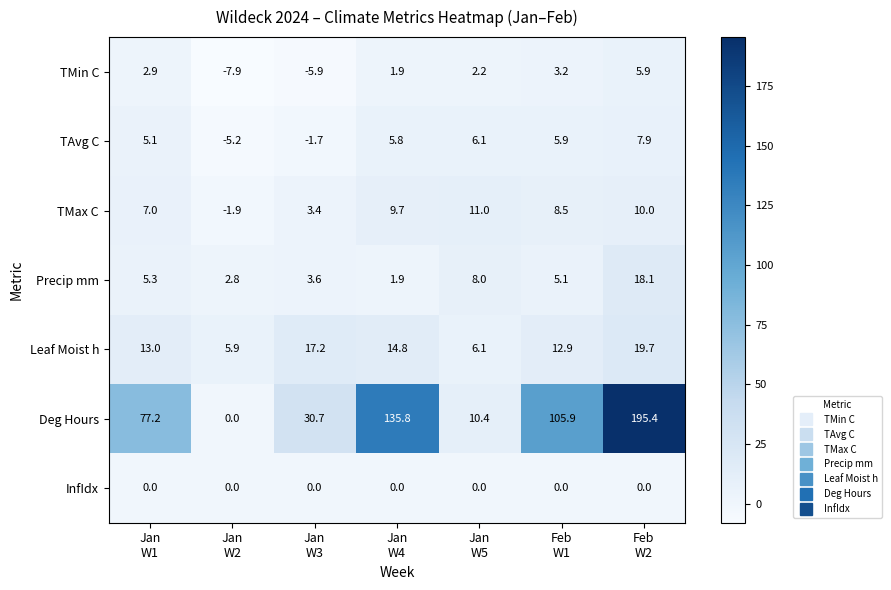

Which series changed the most between Jan
W4 and Feb
W2?

Deg Hours